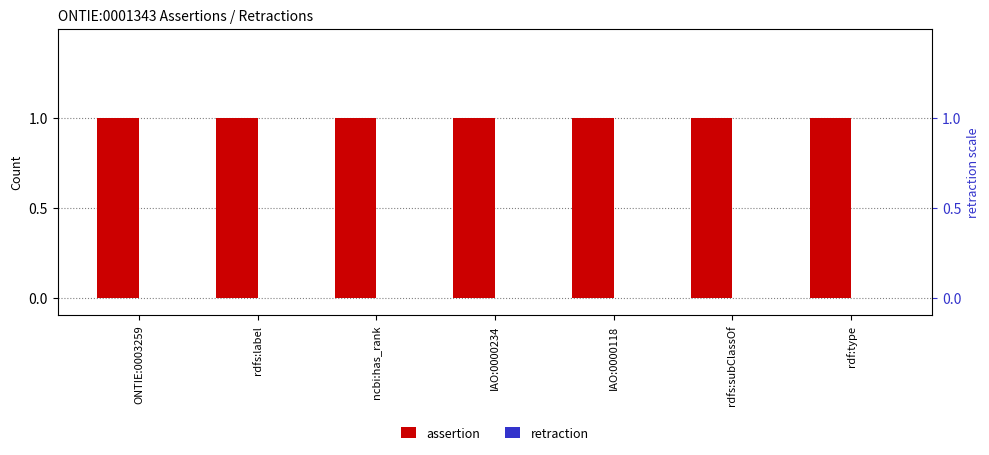

Which category has the lowest value across all series?

ONTIE:0003259